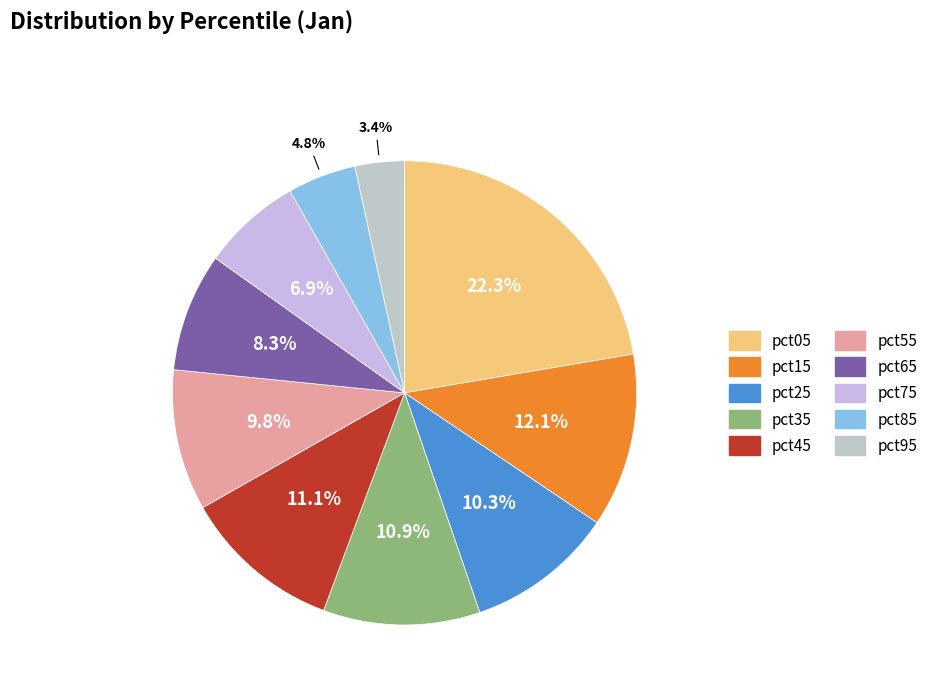

Rank the categories by value from lowest to highest.

pct95, pct85, pct75, pct65, pct55, pct25, pct35, pct45, pct15, pct05